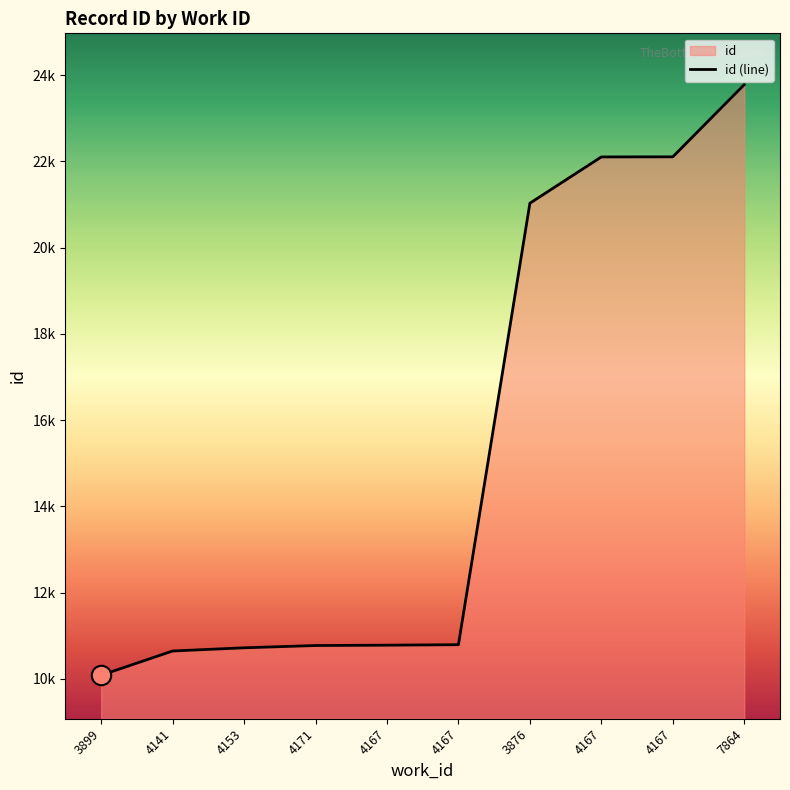

List the labels in order of value, largest first.

7864, 4167, 4167, 3876, 4167, 4167, 4171, 4153, 4141, 3899